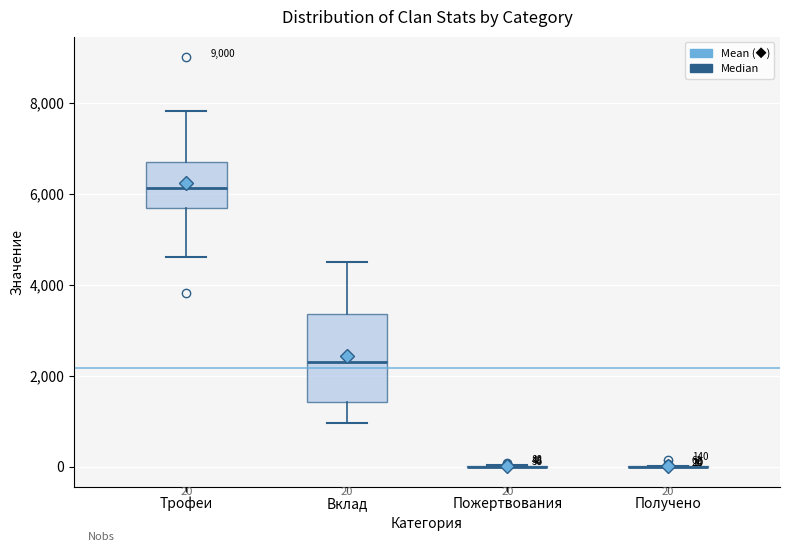

Comparing the boxes themselves (not the whiskers), which one is the tallest?

Вклад